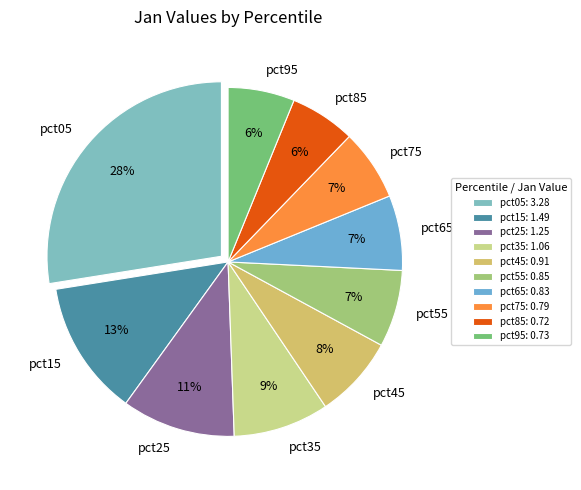

Does any single category account for the majority?

No